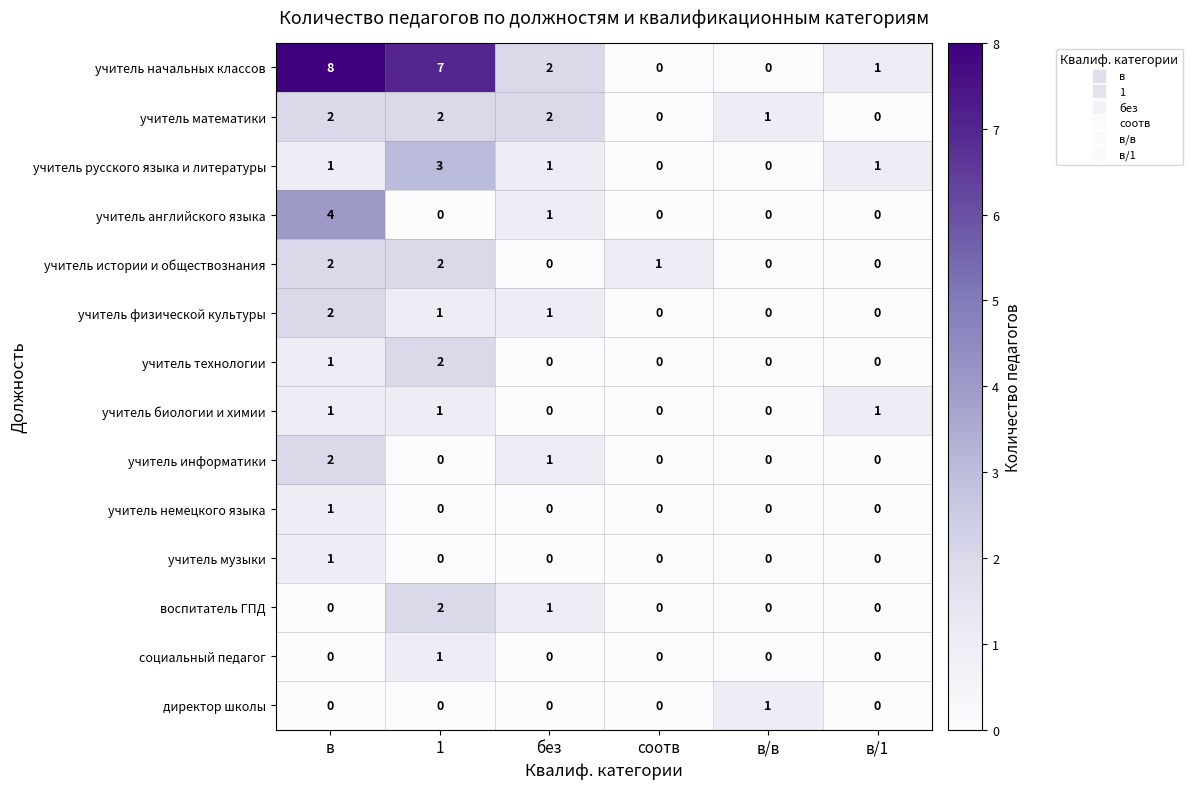

What is the difference between the учитель начальных классов values at в/в and в?

8